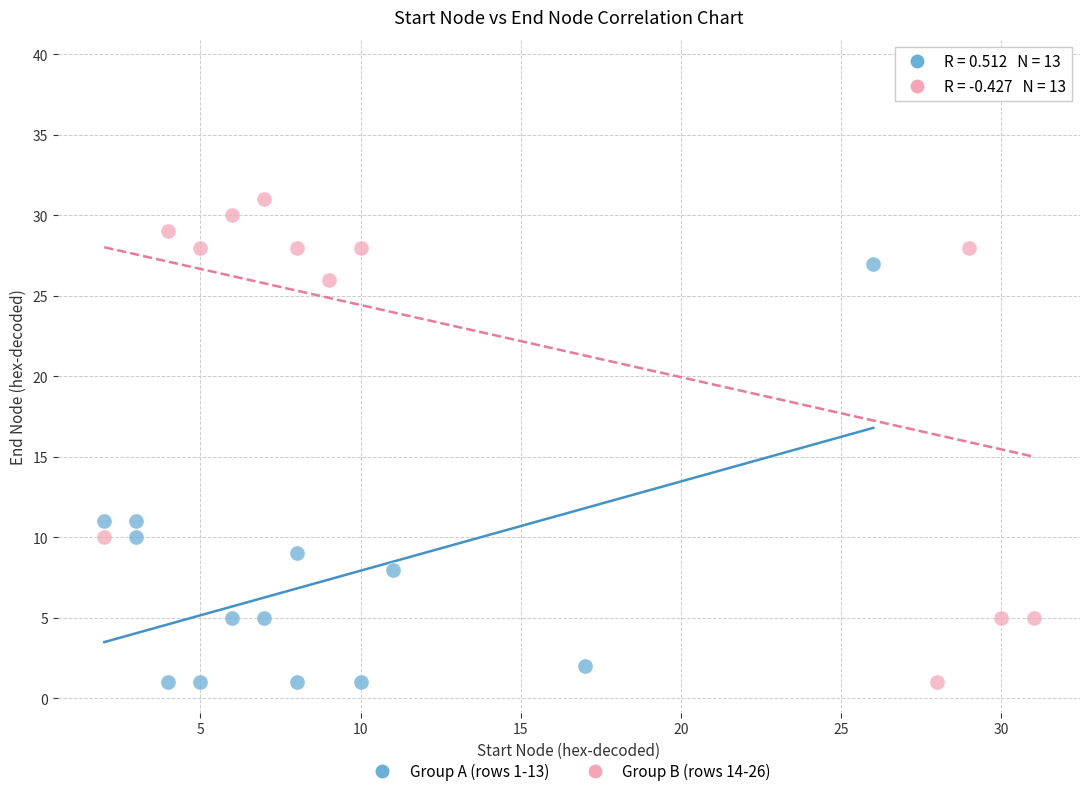

Which series has the widest spread of Y values?

Group B (rows 14-26)